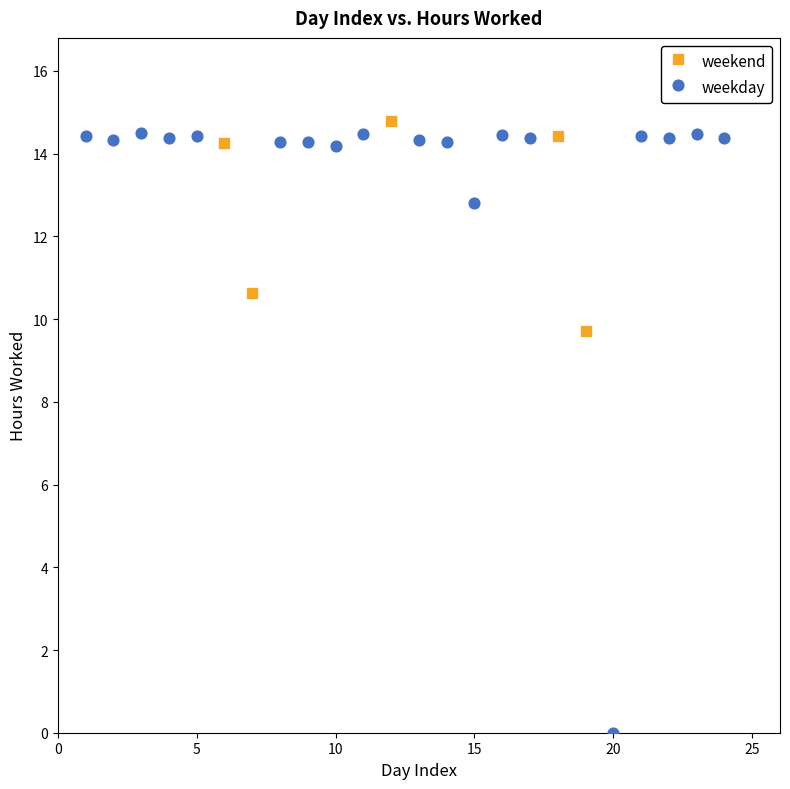

Which series has the largest Y range (max minus min)?

weekday